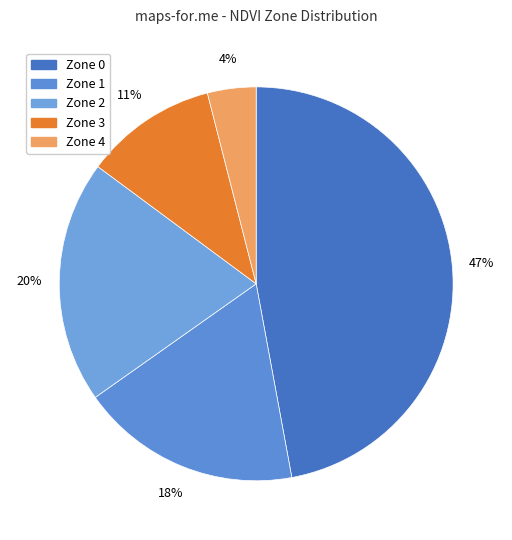

What percentage is the Zone 1 slice, to the nearest percent?

18%